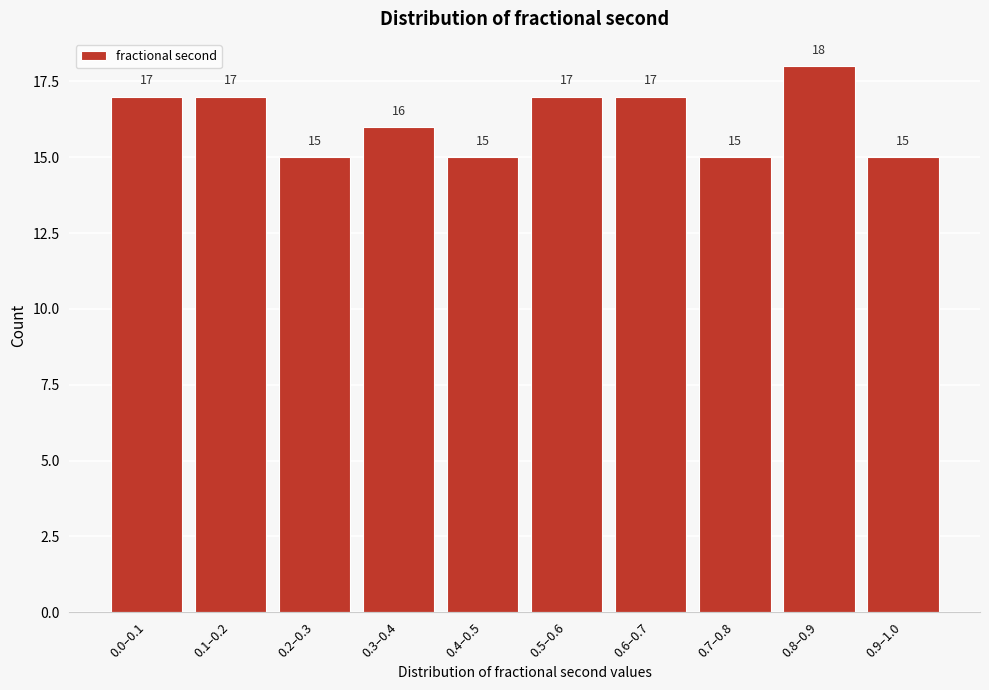

Reading left to right, extract all data points from this chart.

17	17	15	16	15	17	17	15	18	15